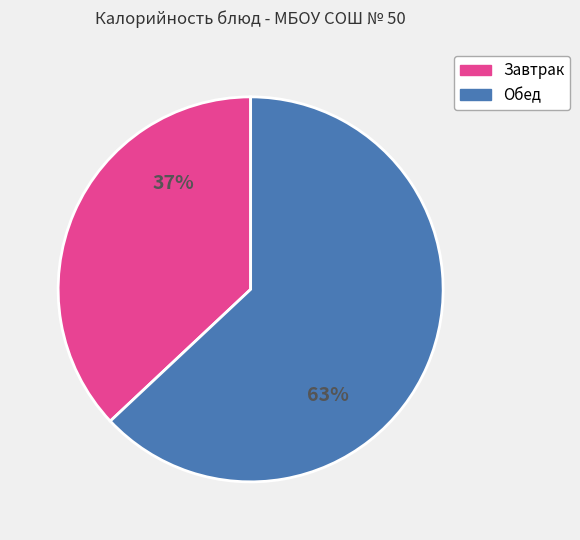

How many segments does this pie chart have?

2